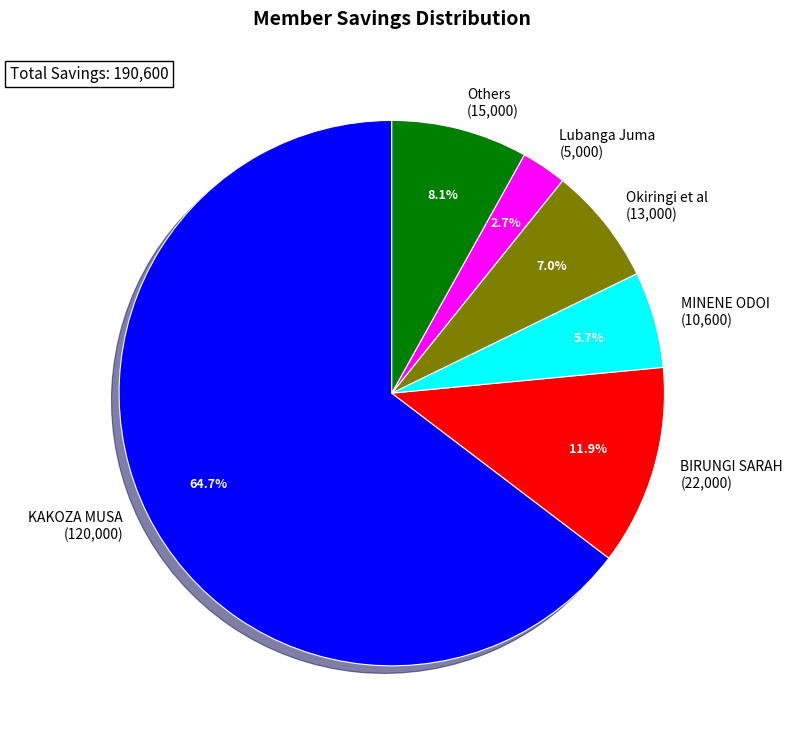

Which slice is the largest?

KAKOZA MUSA (120,000)